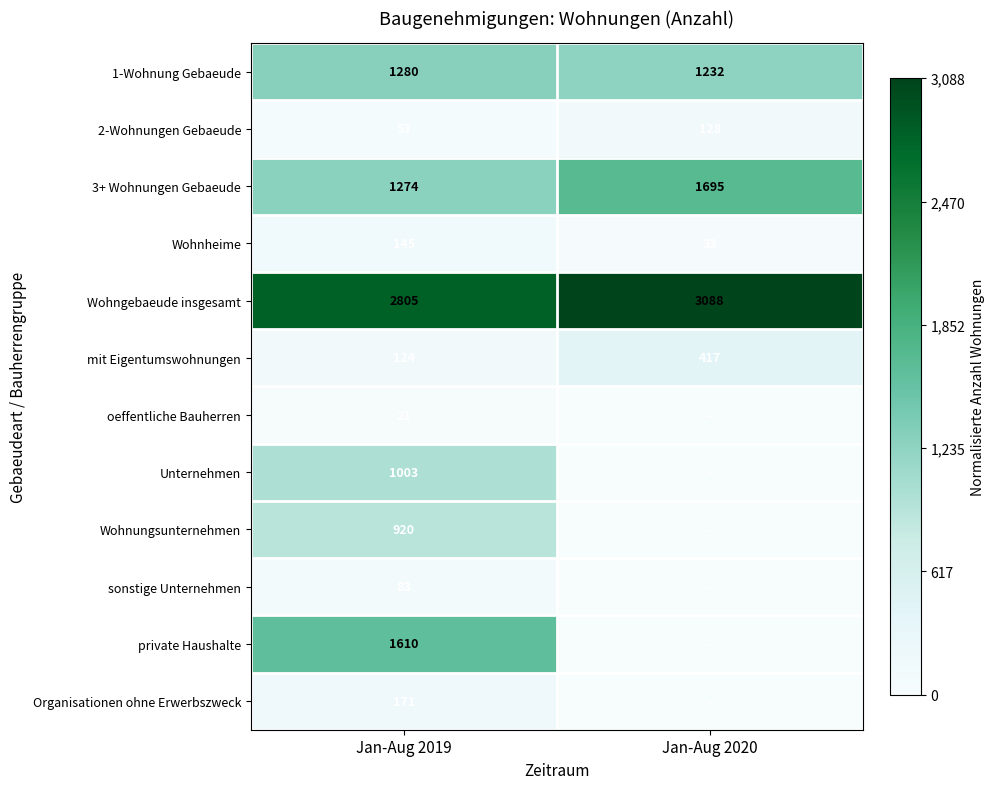

List the labels in order of 2-Wohnungen Gebaeude value, largest first.

Jan-Aug 2020, Jan-Aug 2019